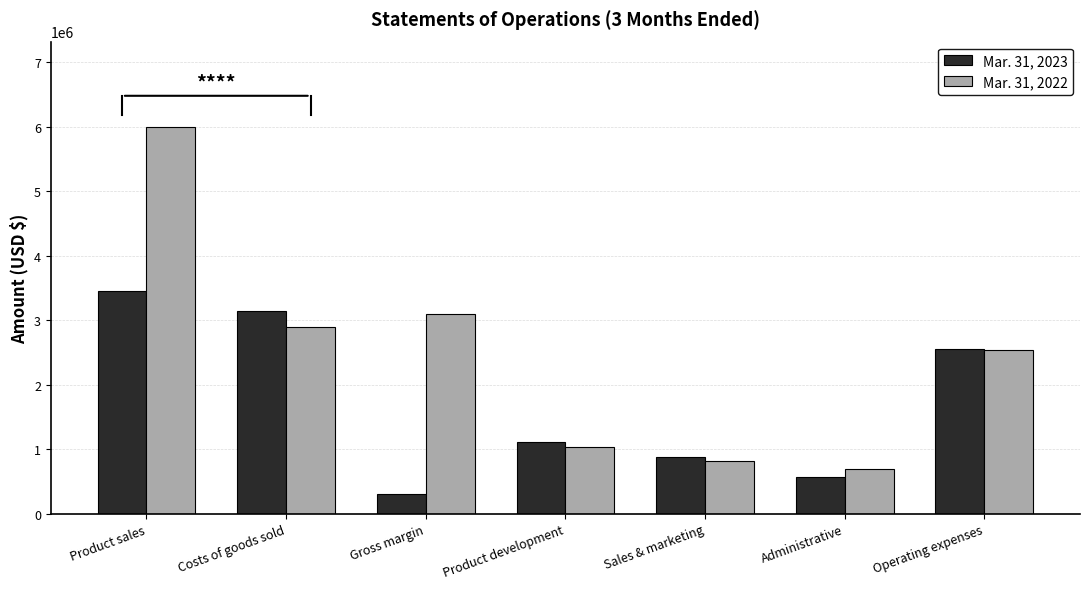

What is the average value of the Mar. 31, 2022 series?

2437799